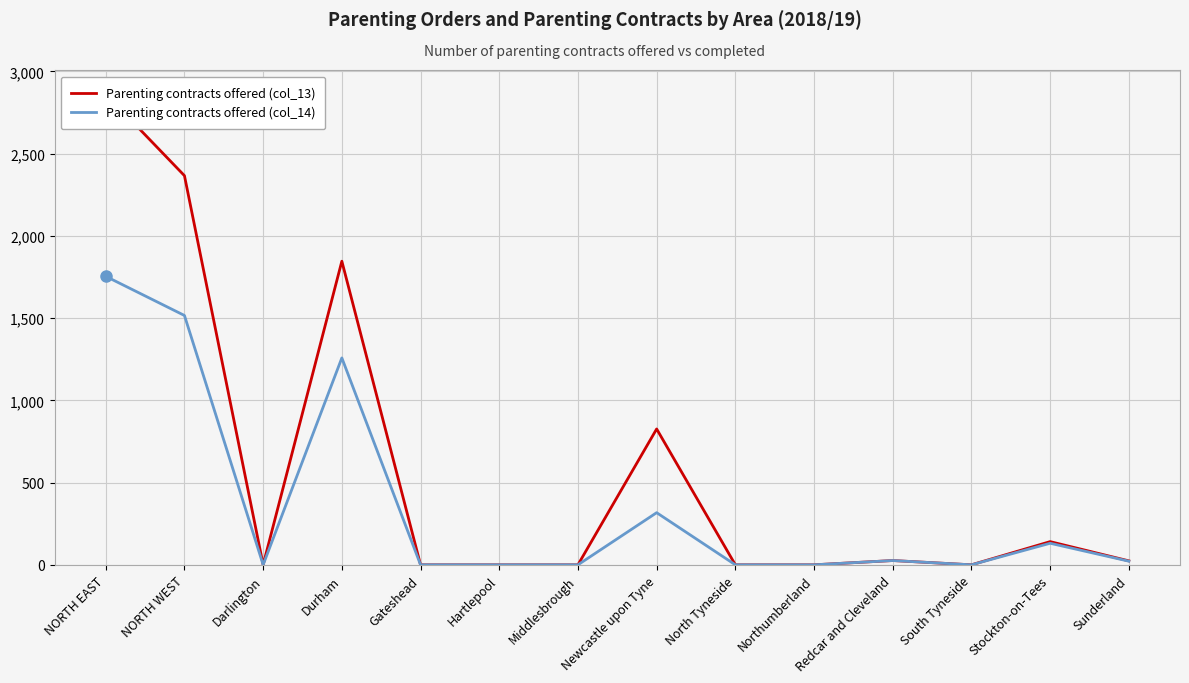

What is the spread (max minus min) of values at Durham?

588